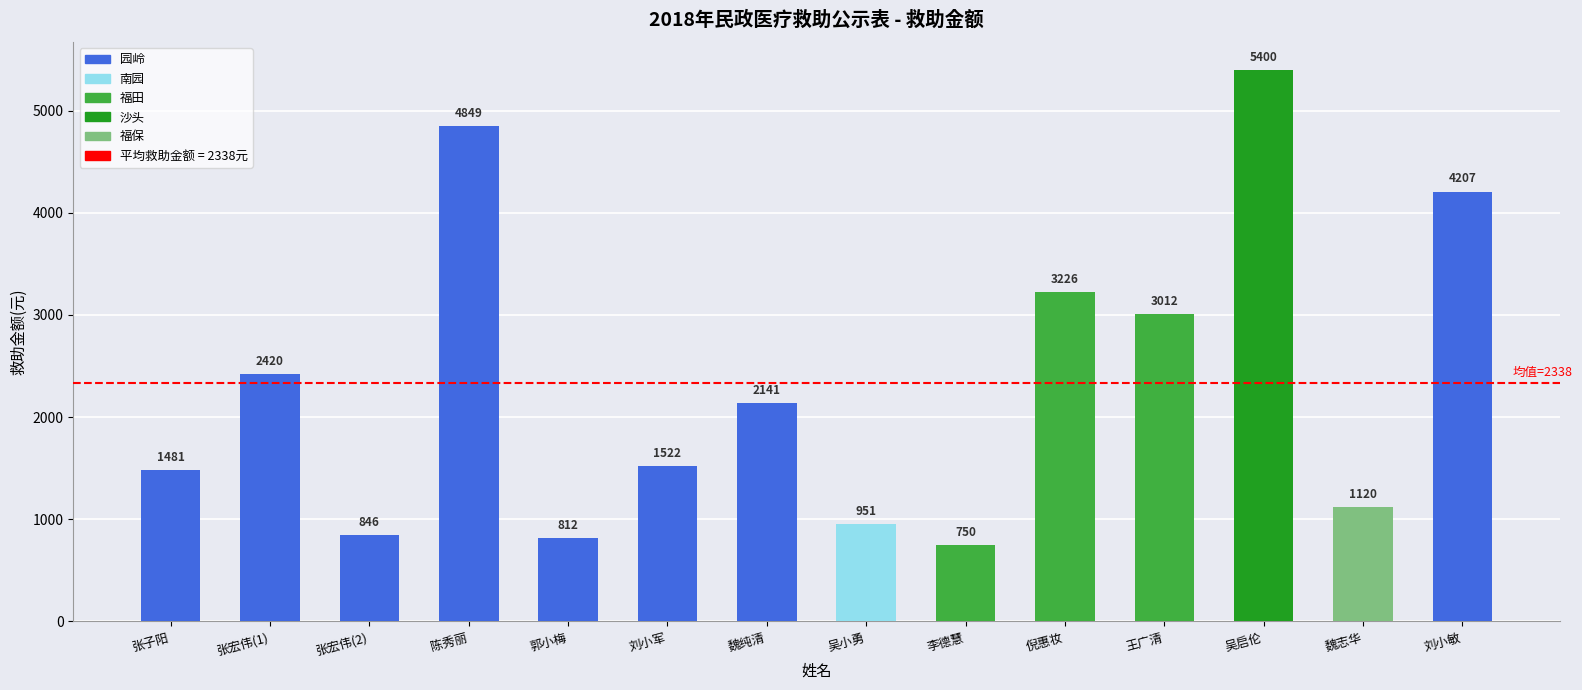

How many categories are shown in the chart?

14